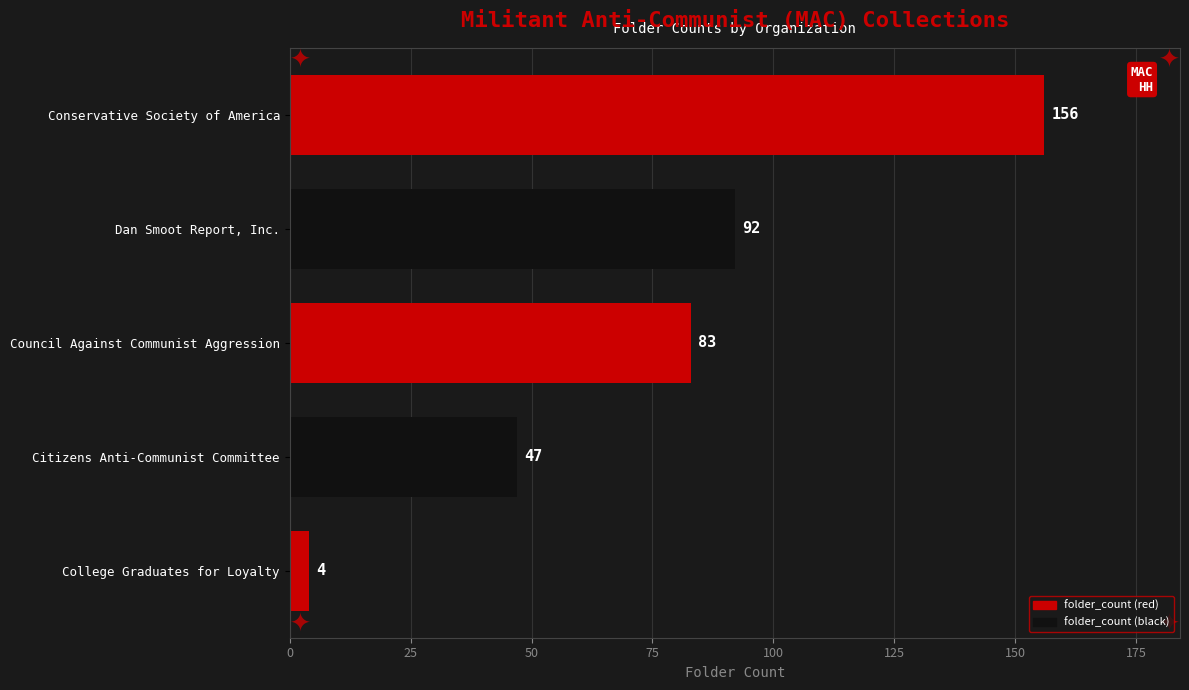

What is the difference between the second highest and second lowest values?

45